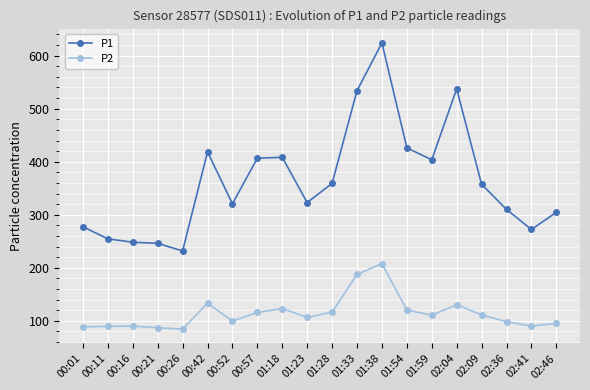

True or false: P2 has a value of 95.1 at 02:46.

True